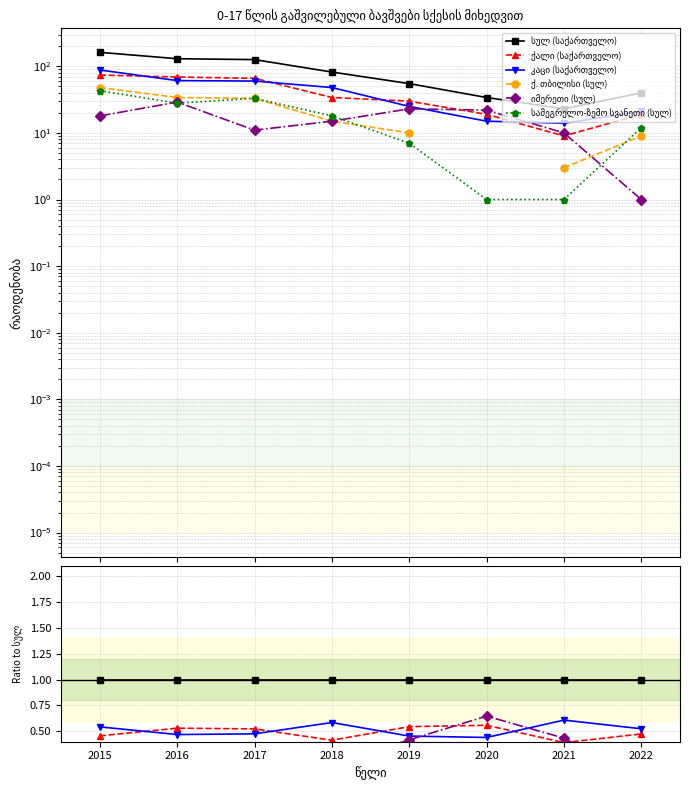

How many data points does each series have?

8